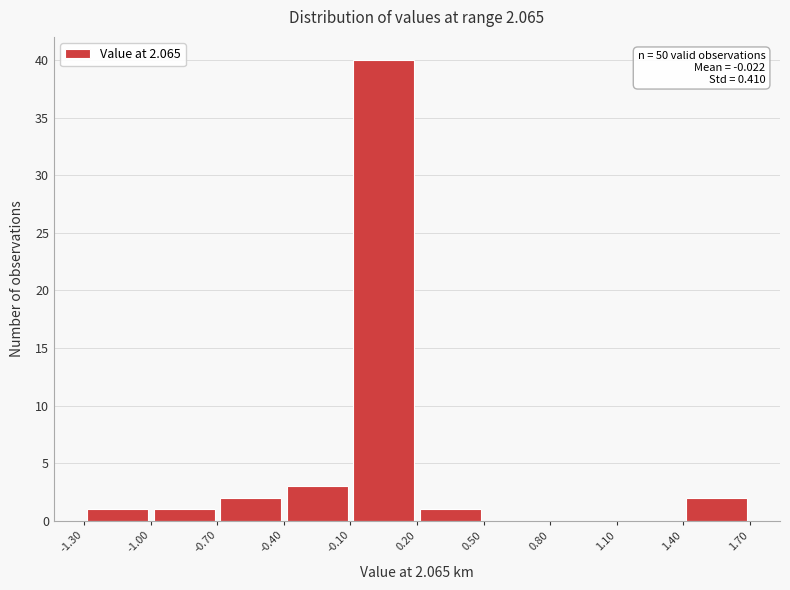

Over which range of the x-axis is the bar tallest?

-0.10 to 0.20